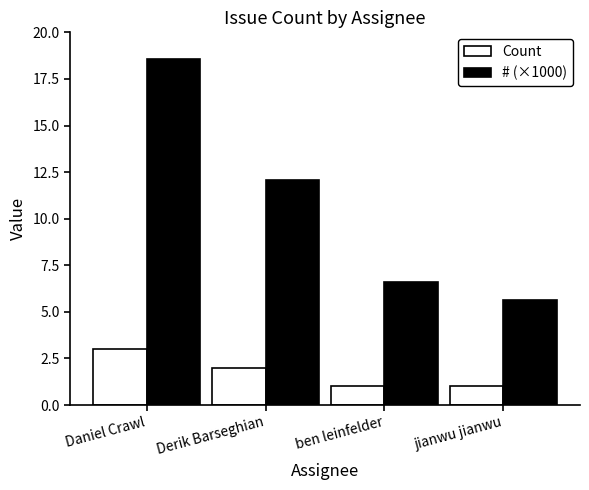

What are all the series names shown in the legend?

Count, # (×1000)